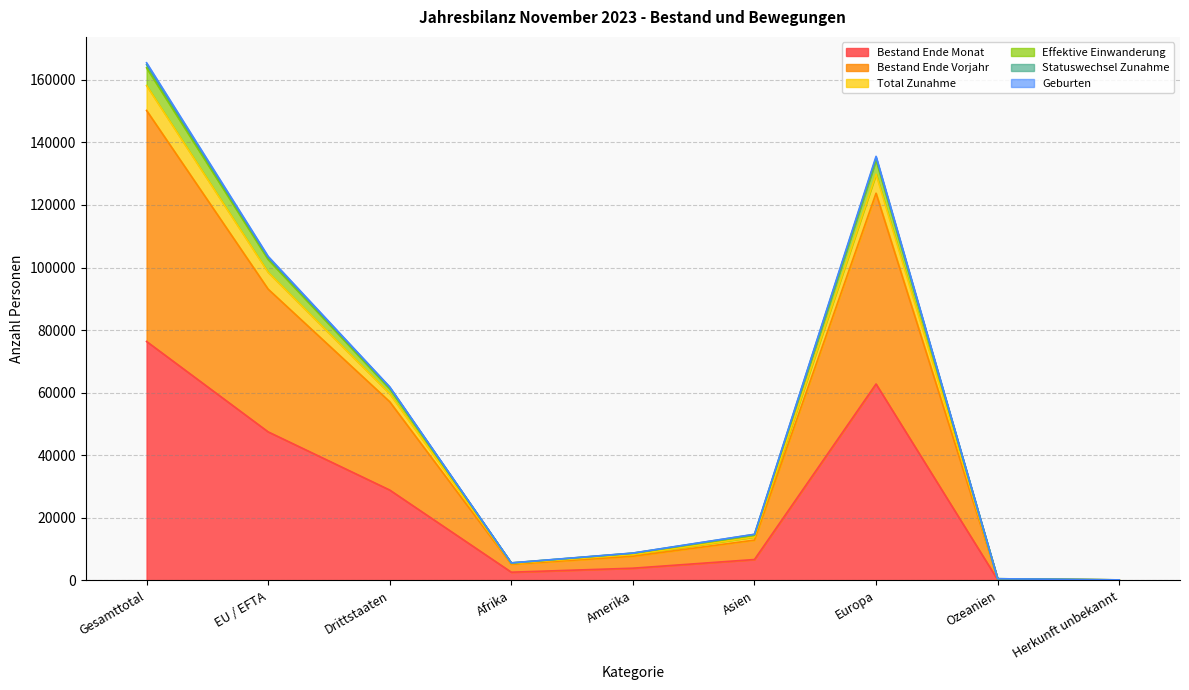

What position from the right is Drittstaaten?

7